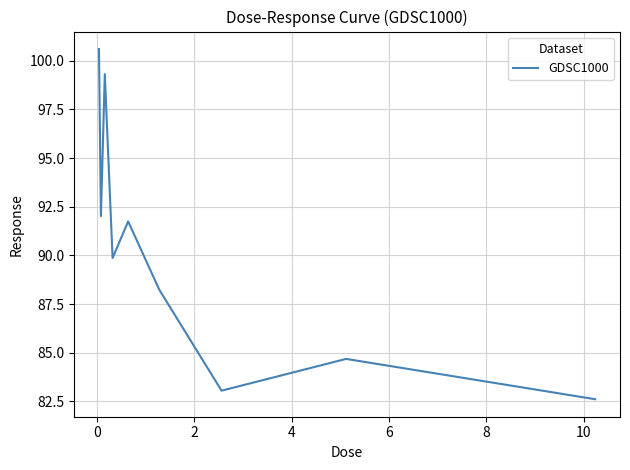

What is the difference between the maximum and minimum values?

18.0